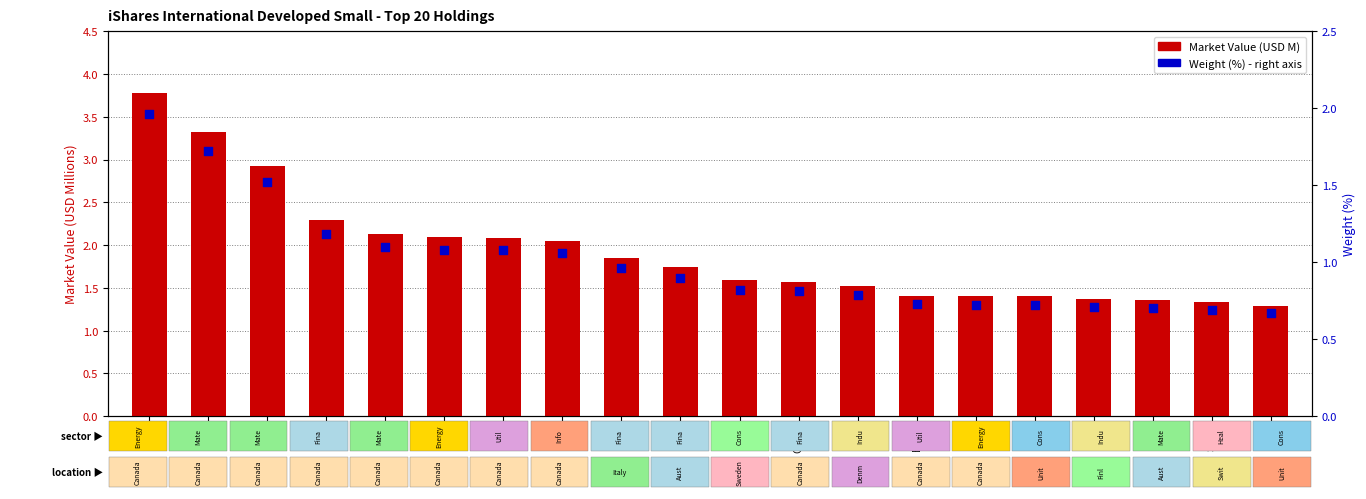

At which category is the sum across all series the highest?

ARX